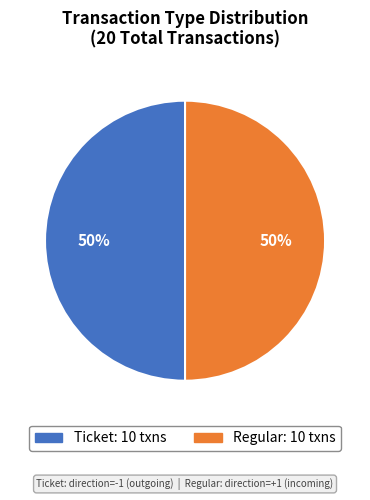

Do Regular and Ticket together represent more than half of the pie?

Yes